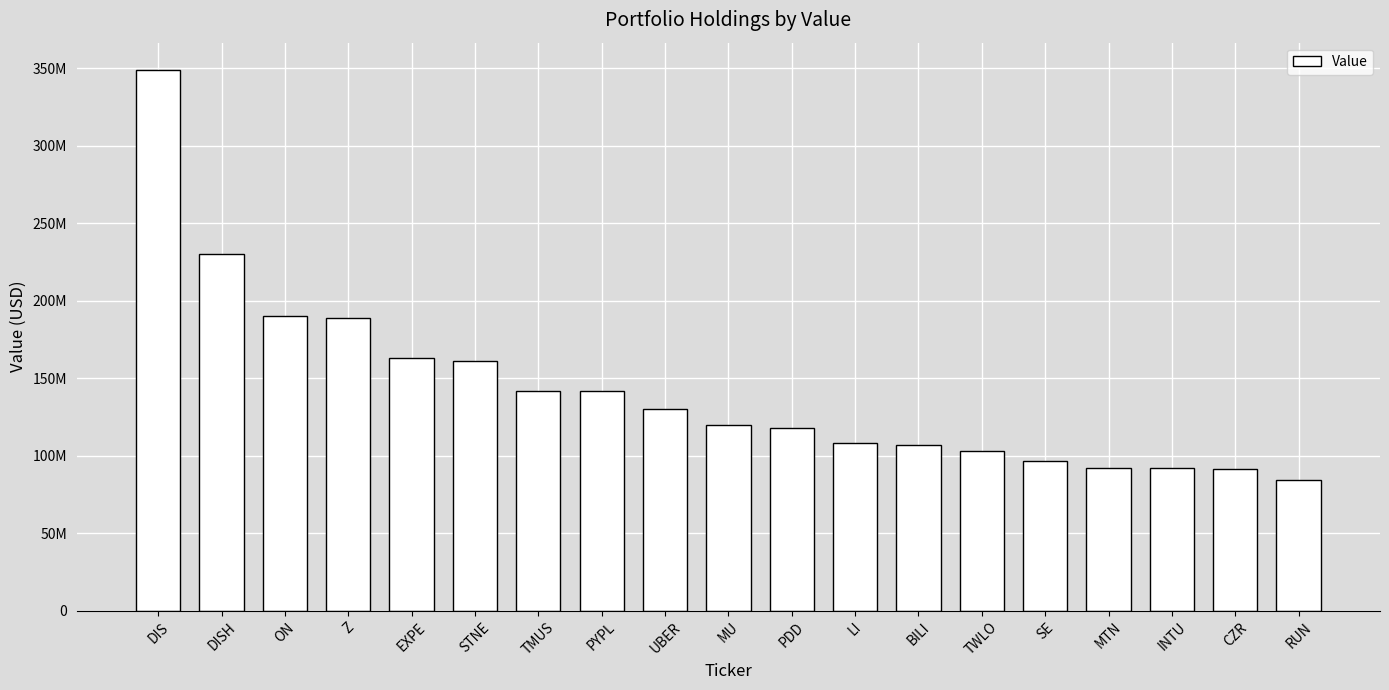

Are the bars grouped side by side (vs. stacked)?

No